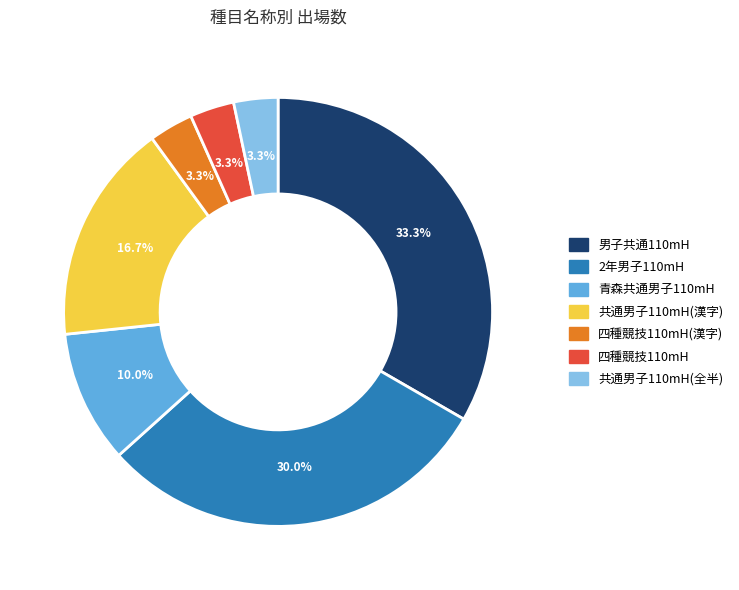

Which slice is the largest?

男子共通110mH